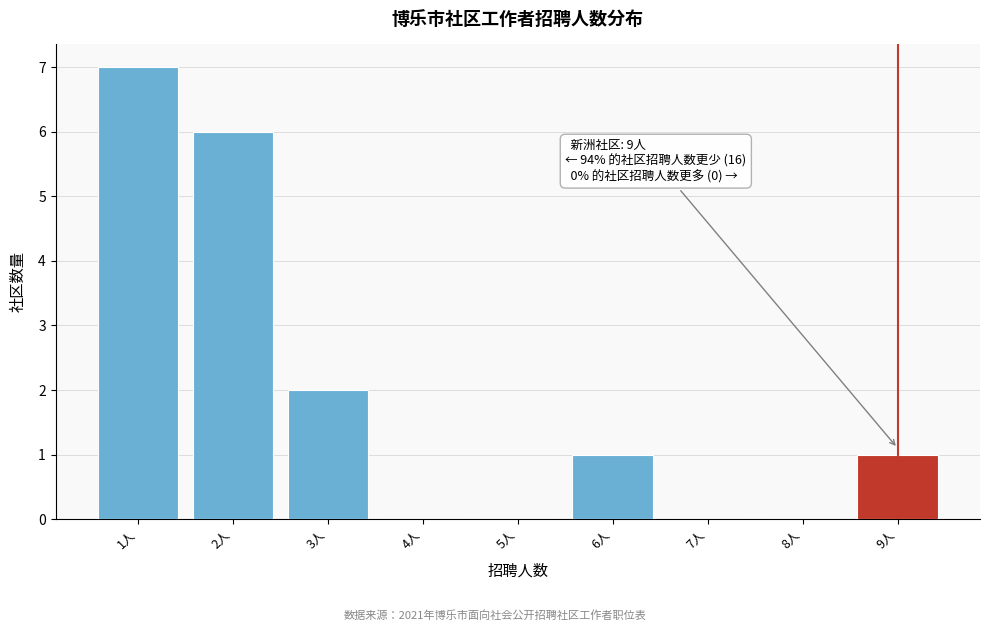

Over which range of the x-axis is the bar tallest?

0.5 to 1.5